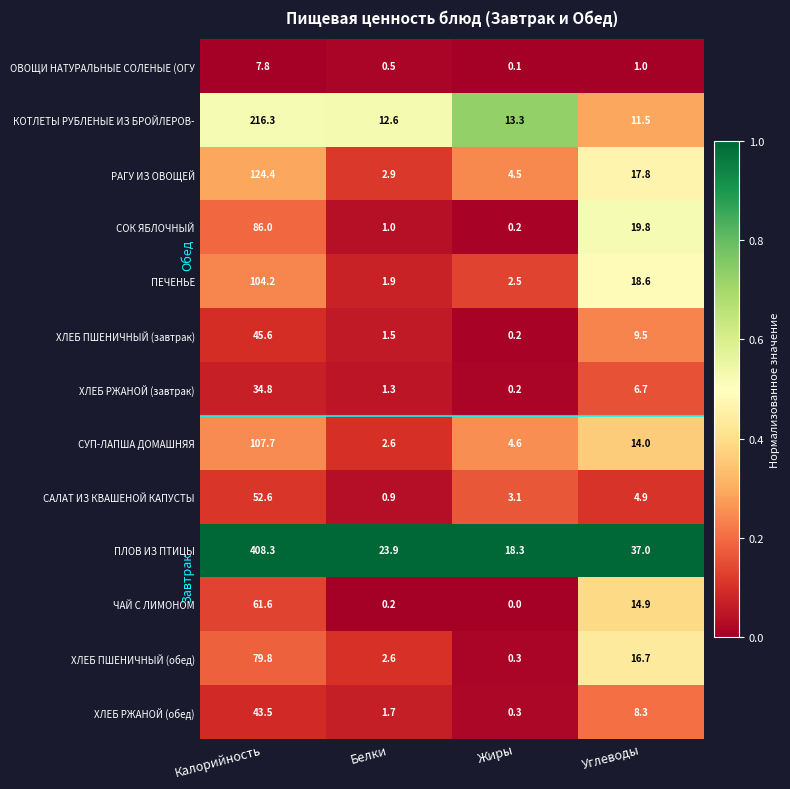

Which series has the largest total across all categories?

ПЛОВ ИЗ ПТИЦЫ